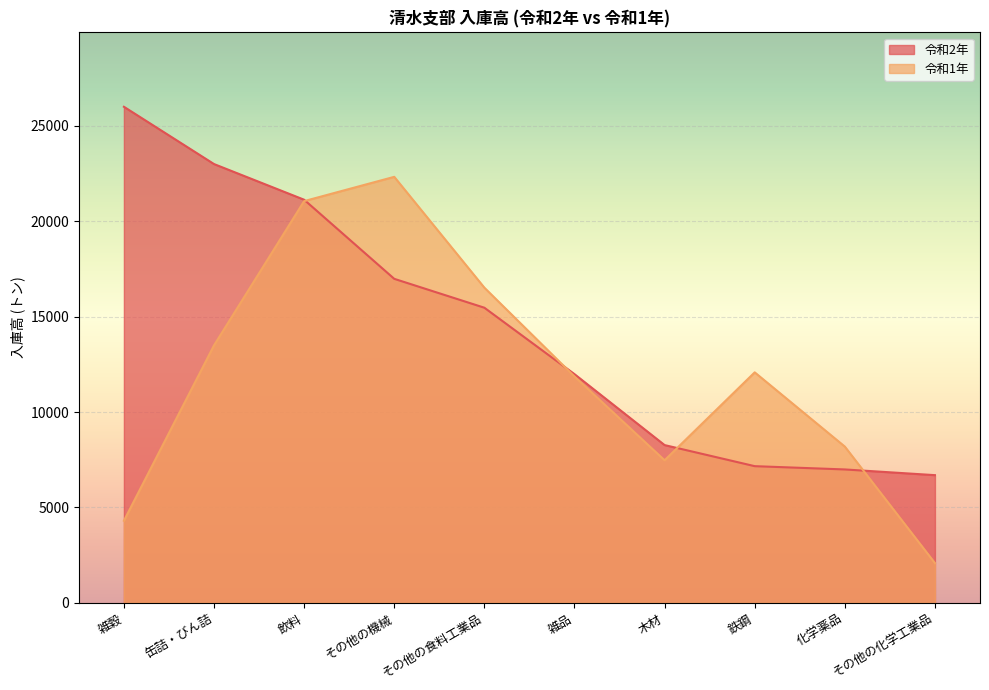

What is the value of the 令和2年 point at the 10th from the left?

6690